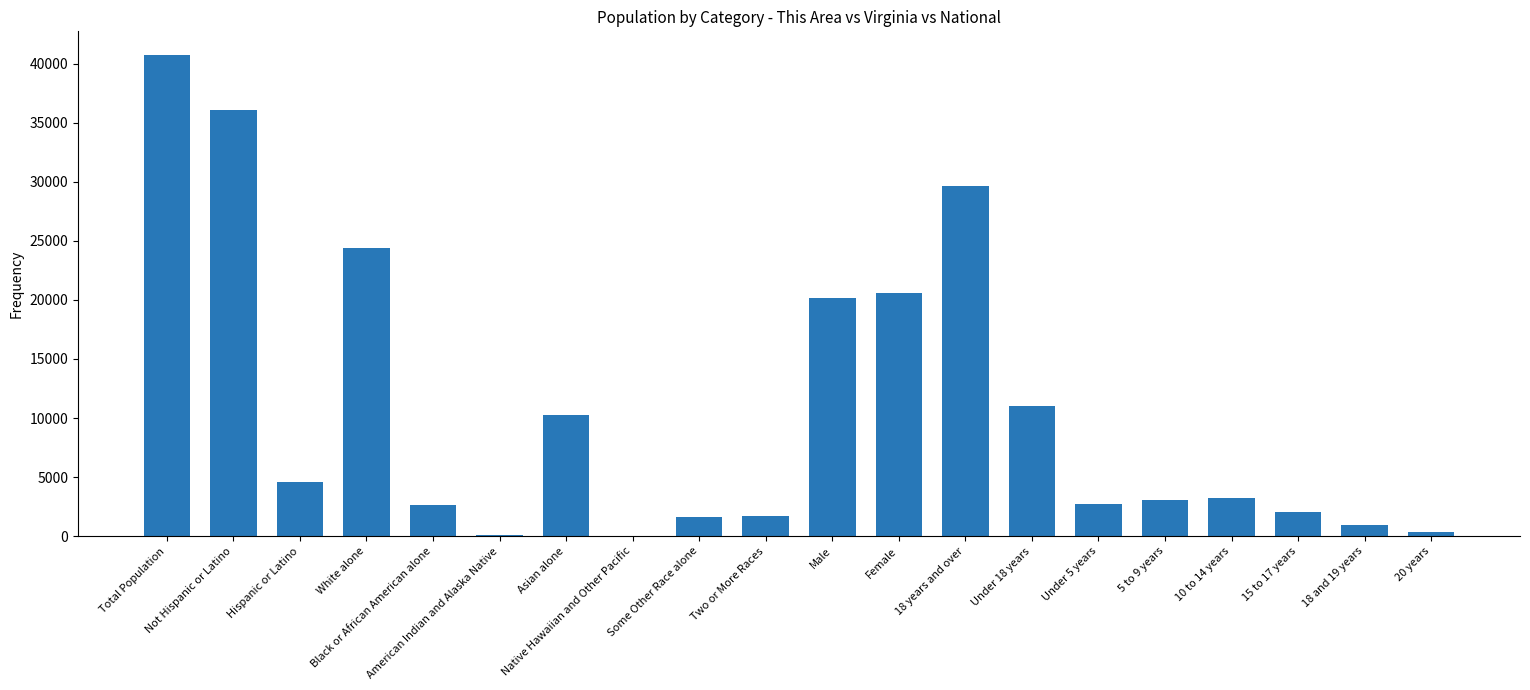

How many distinct data groups are displayed?

1